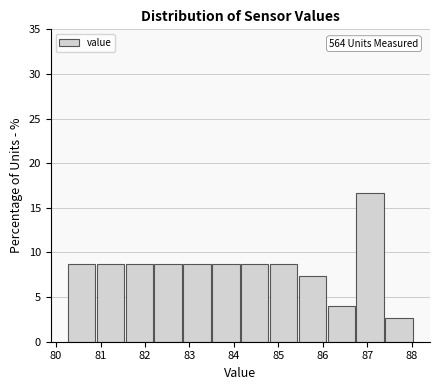

Which range on the x-axis has the tallest bar?

86.7 to 87.4